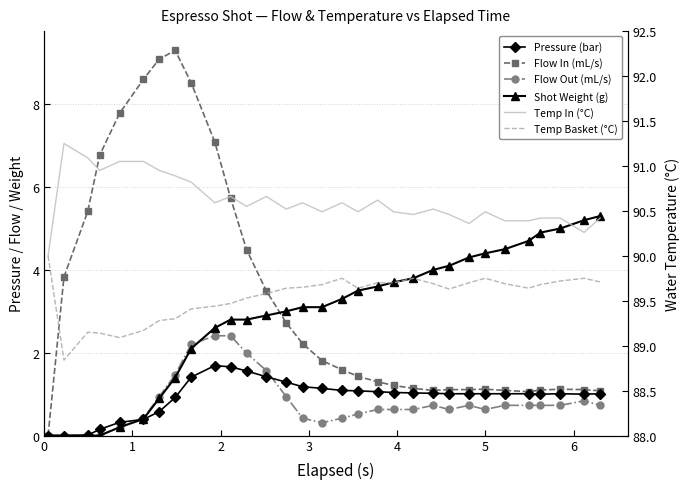

Which series has the largest range (max minus min)?

Flow In (mL/s)